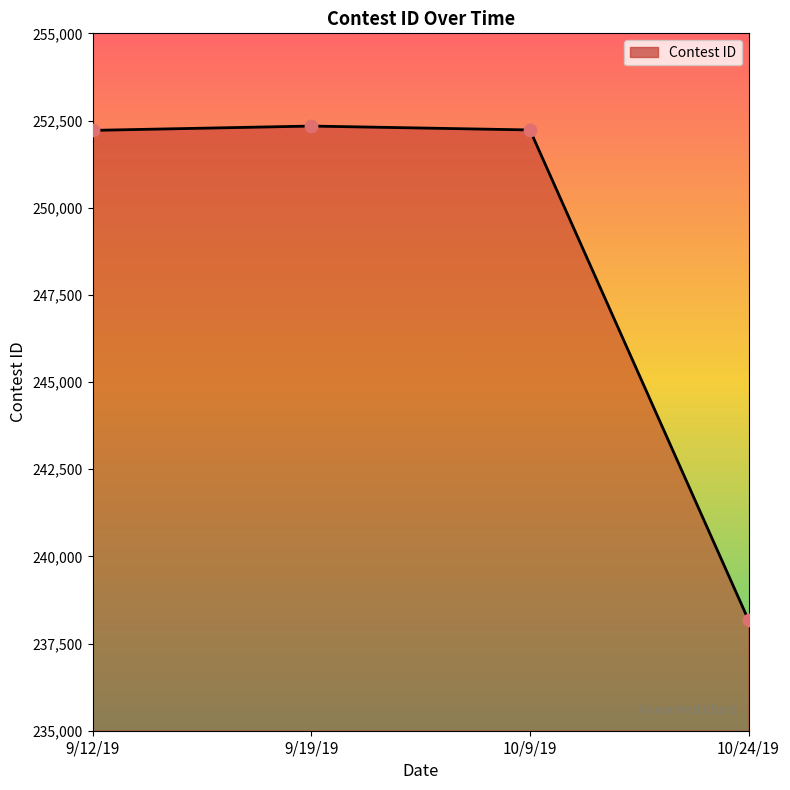

The value at 9/12/19 is 252217. True or false?

True